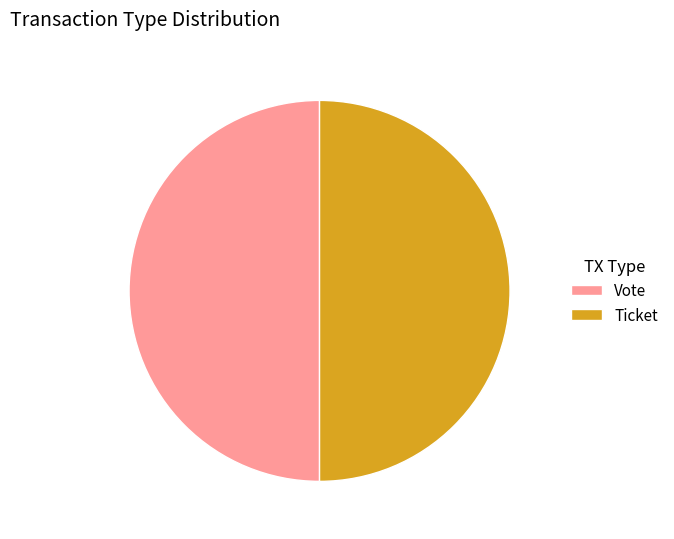

Is the sum of Vote and Ticket greater than half?

Yes